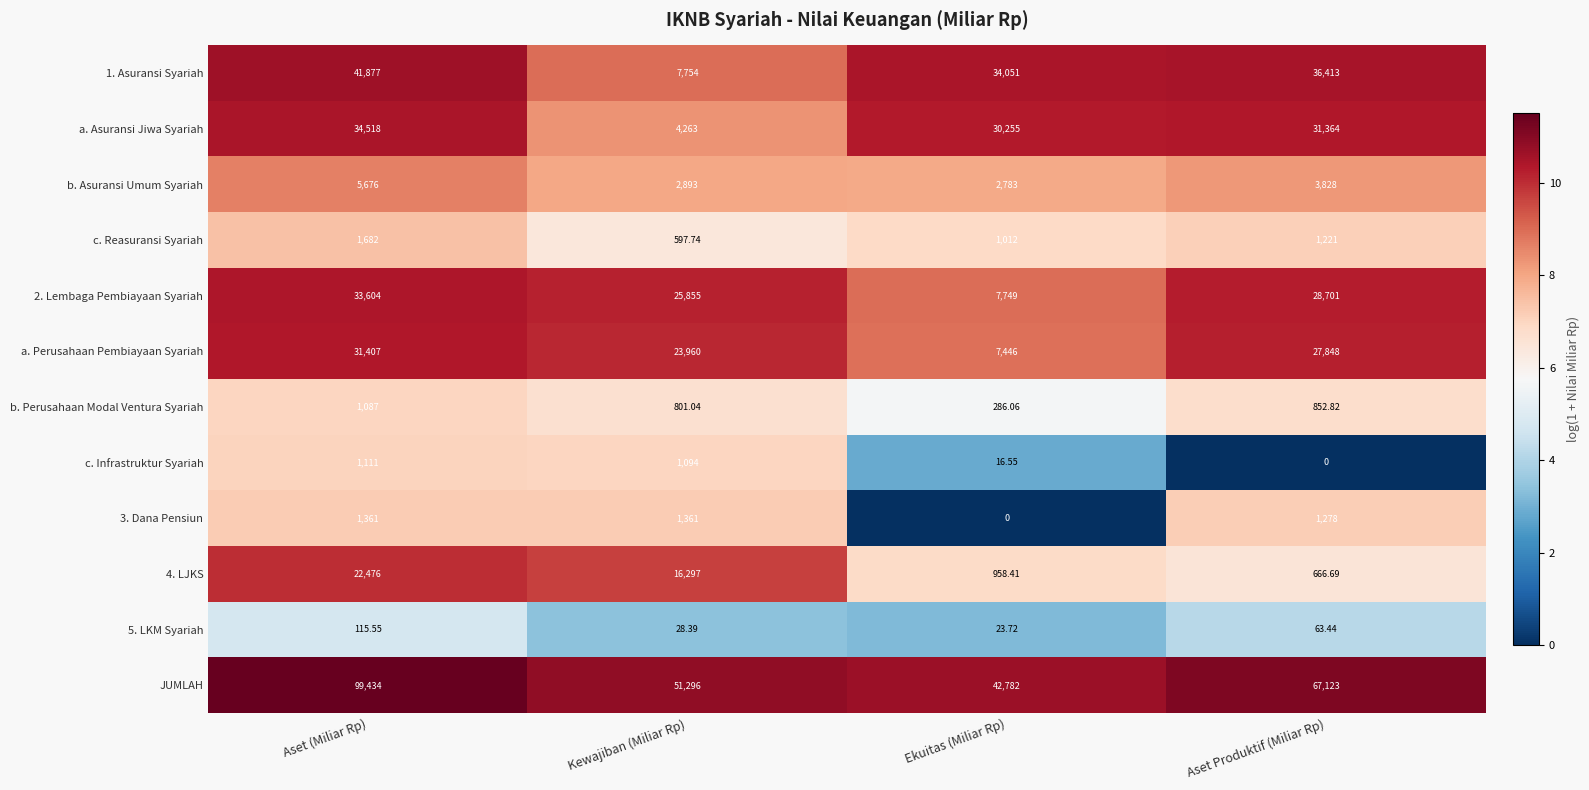

Which series has the widest spread of values?

JUMLAH